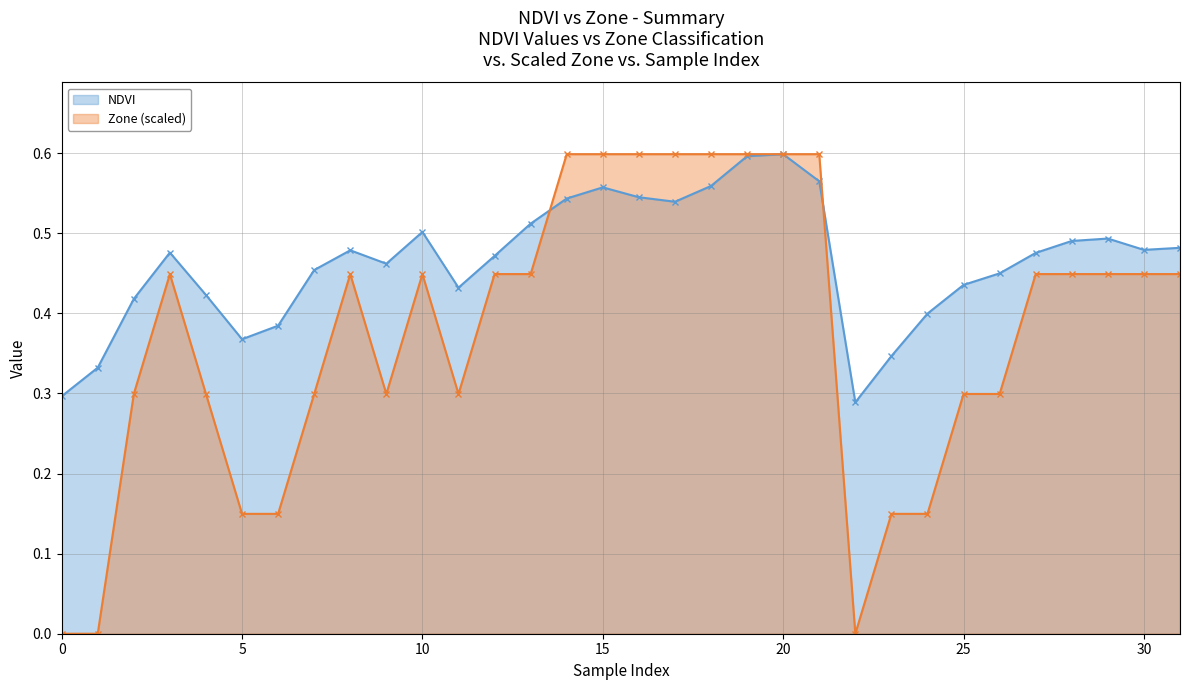

True or false: NDVI and Zone (scaled) cross at least once.

True